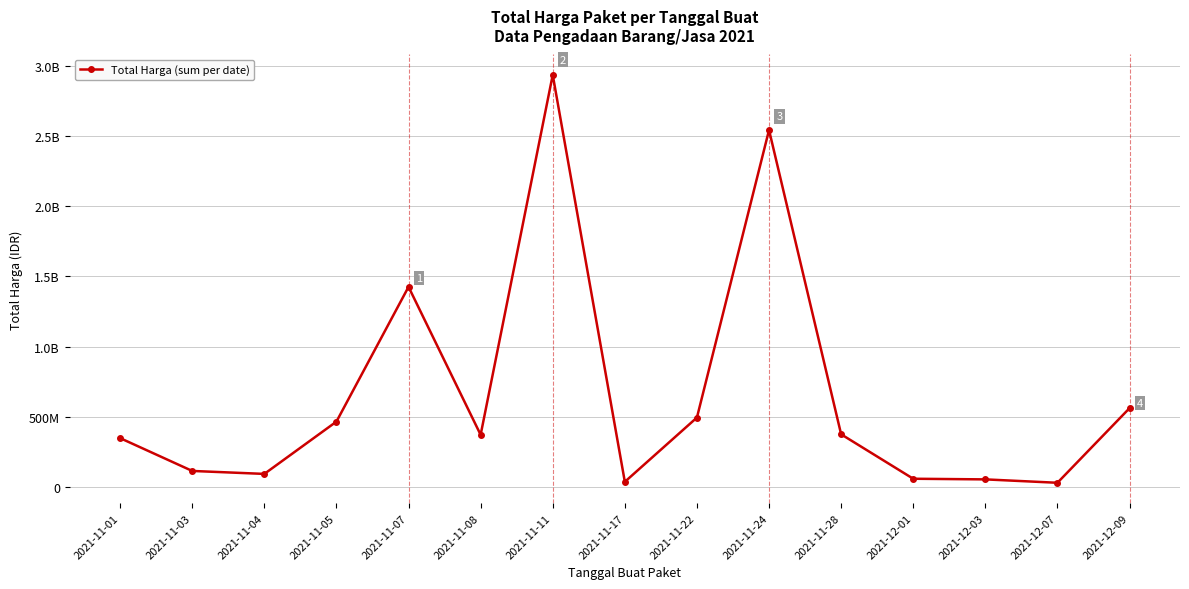

Is this an area chart (filled region under the line)?

No